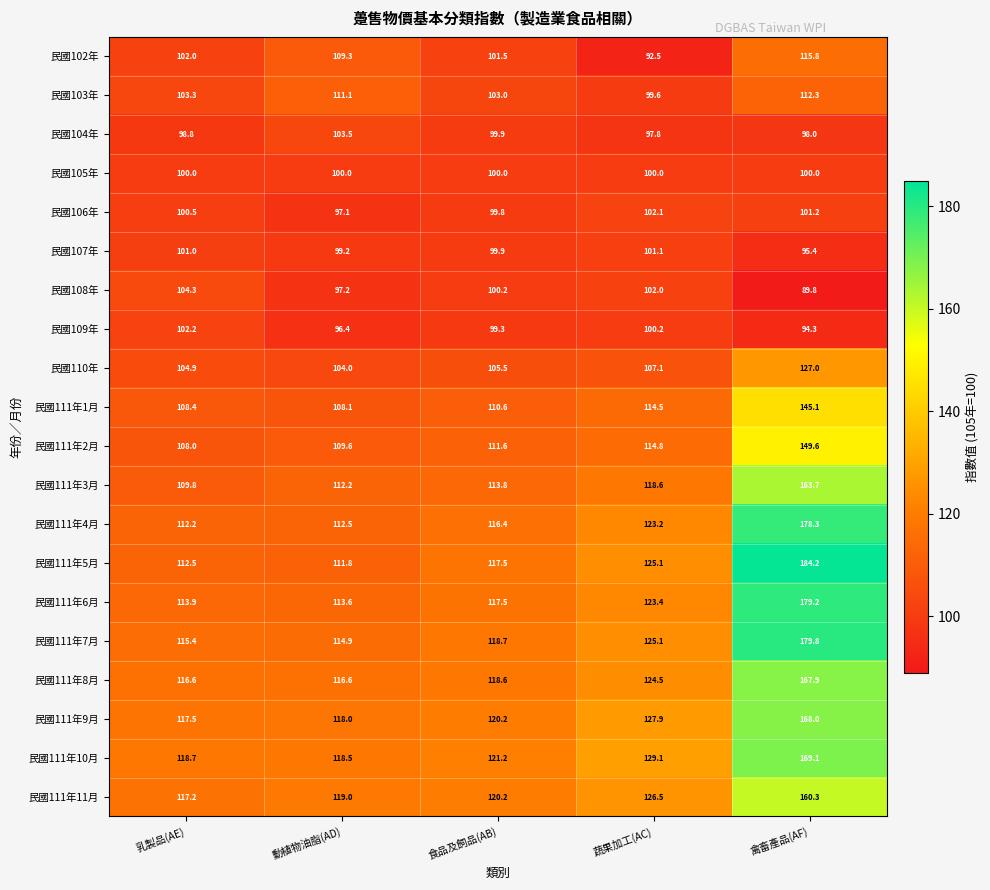

The 民國102年 series shows 115.8 at 禽畜產品(AF). True or false?

True